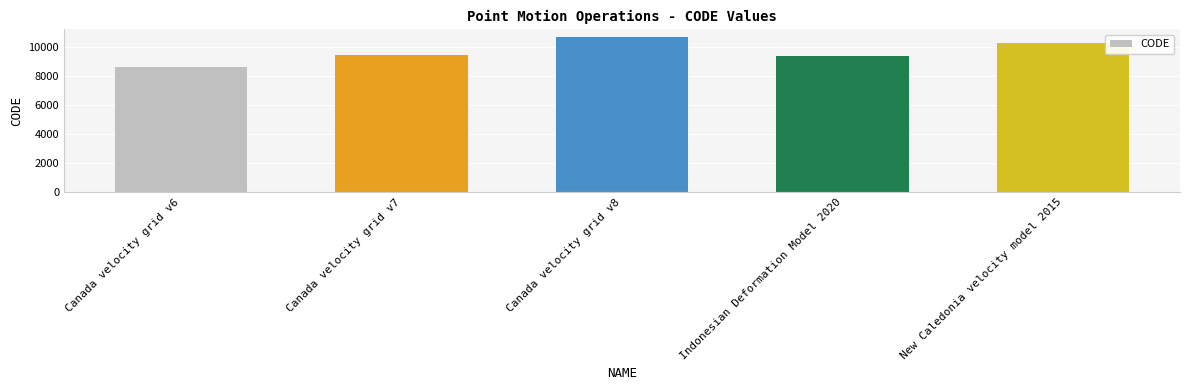

Reading right to left, extract all data points from this chart.

10323	9375	10707	9483	8676